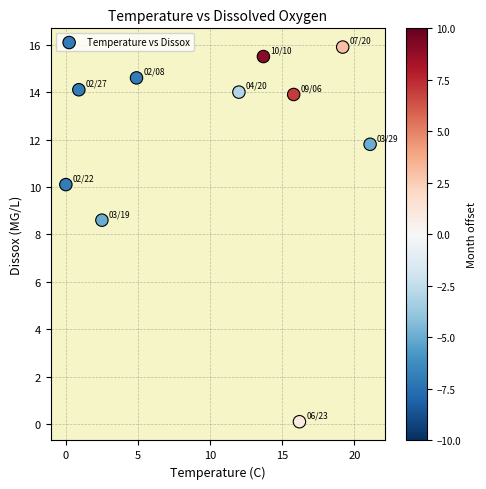

What Y value in the scatter plot is closest to 8?

8.6